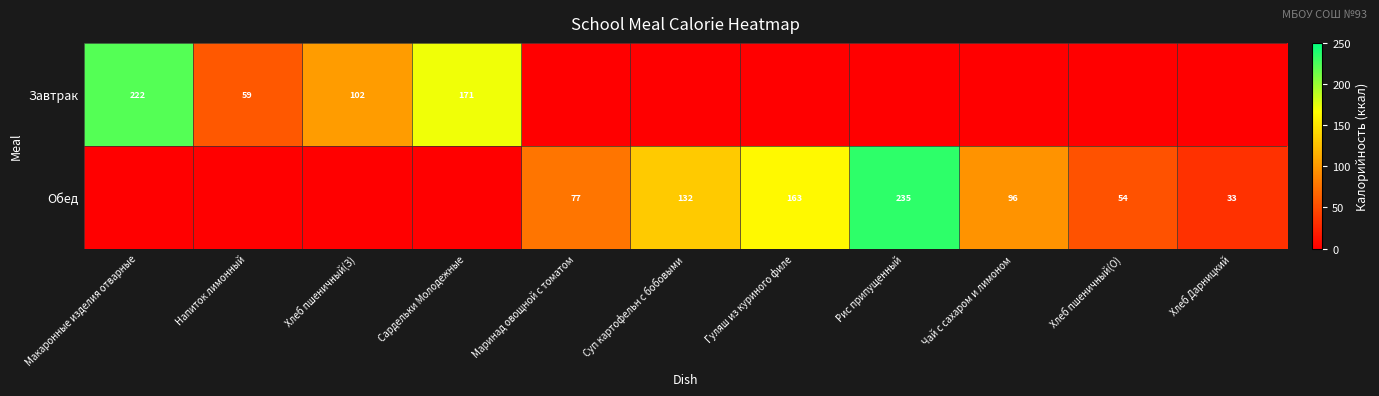

What is the greatest value displayed?

234.8